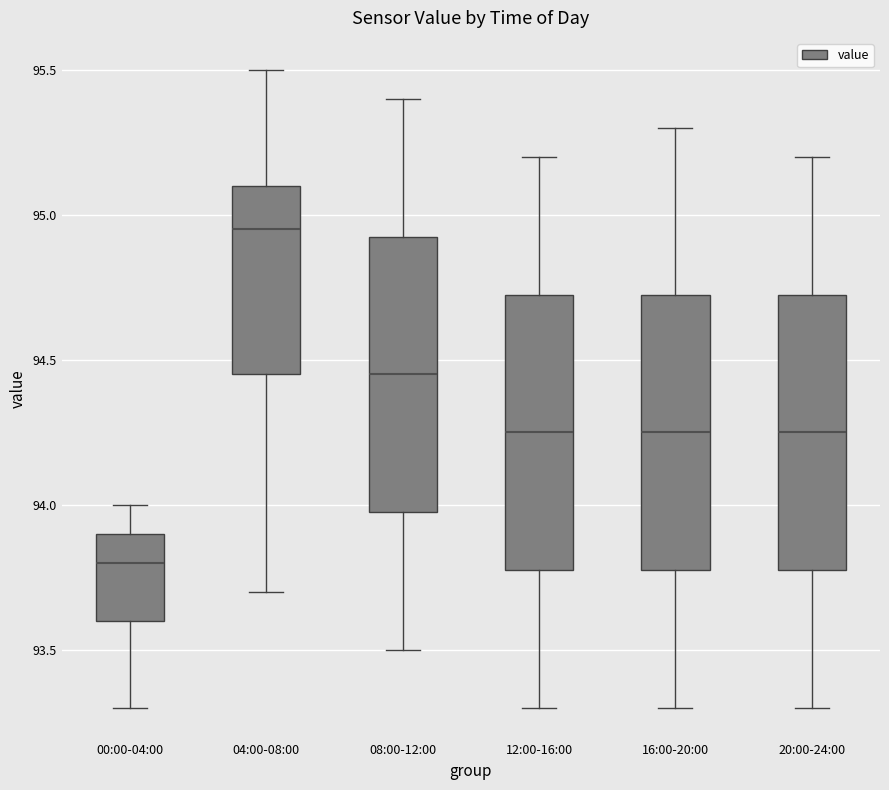

Where does the upper whisker of the box for 08:00-12:00 end on the y-axis? The values are not printed on the chart, so give them approximately, as read against the axis.

95.40